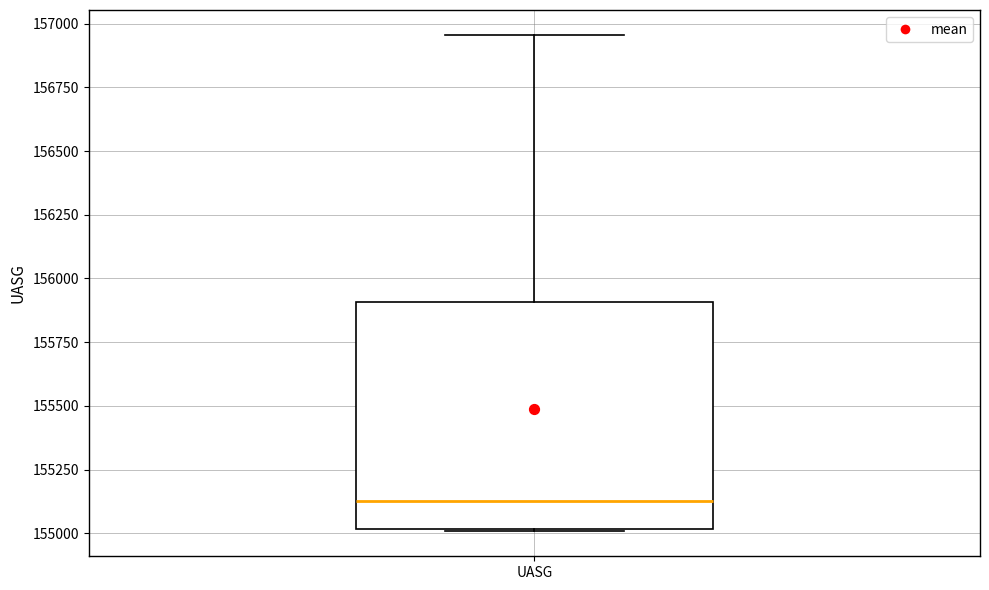

Where is the upper edge of the box for UASG on the y-axis? The values are not printed on the chart, so give them approximately, as read against the axis.

155900